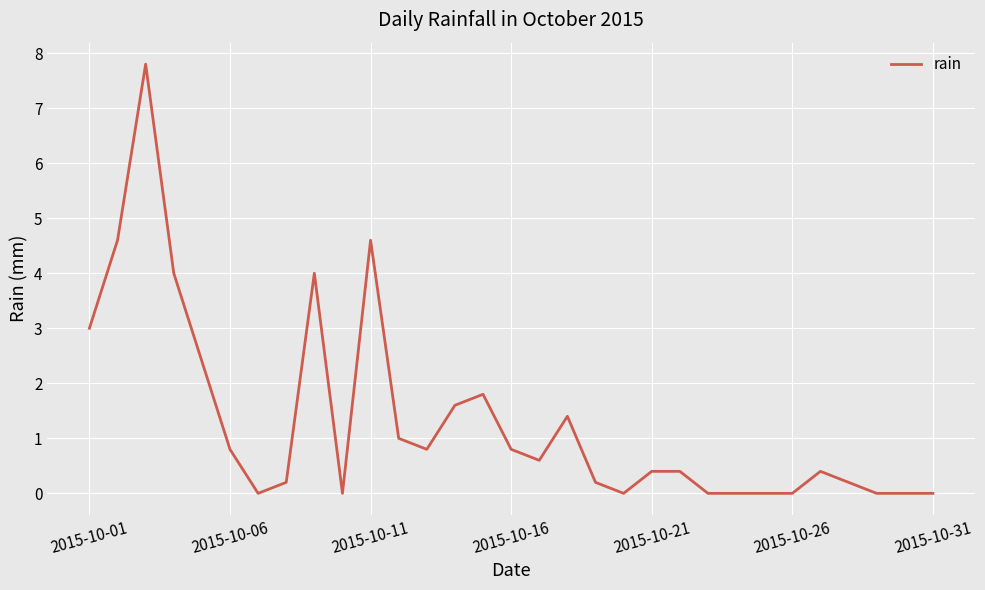

What is the greatest value displayed?

7.8